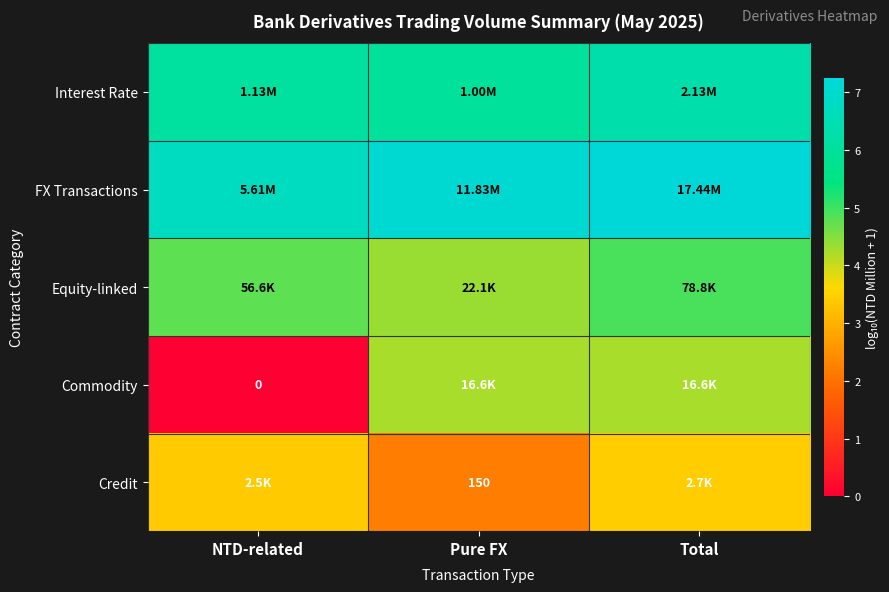

List the labels in order of Commodity value, smallest first.

NTD-related, Pure FX, Total